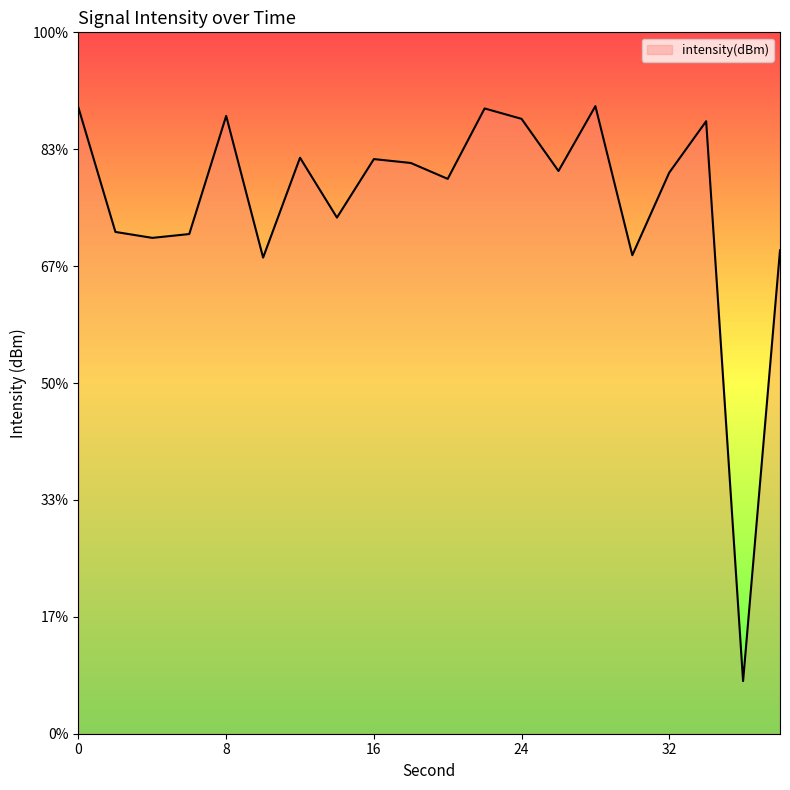

Between 26 and 8, which is larger?

8